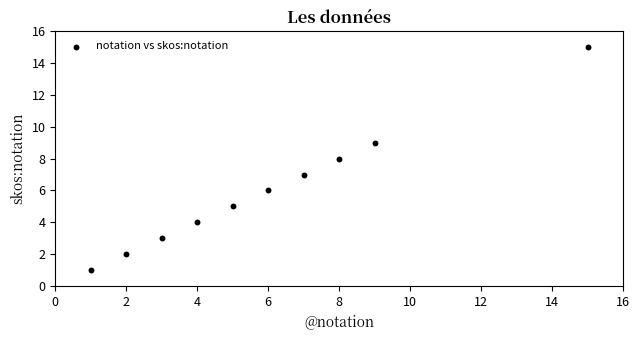

What is the average Y value?

6